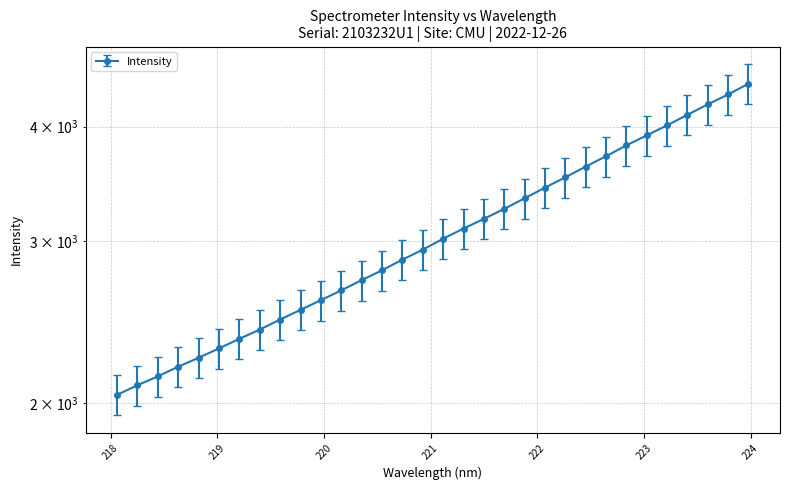

Which category has the lowest value across all series?

218.0596